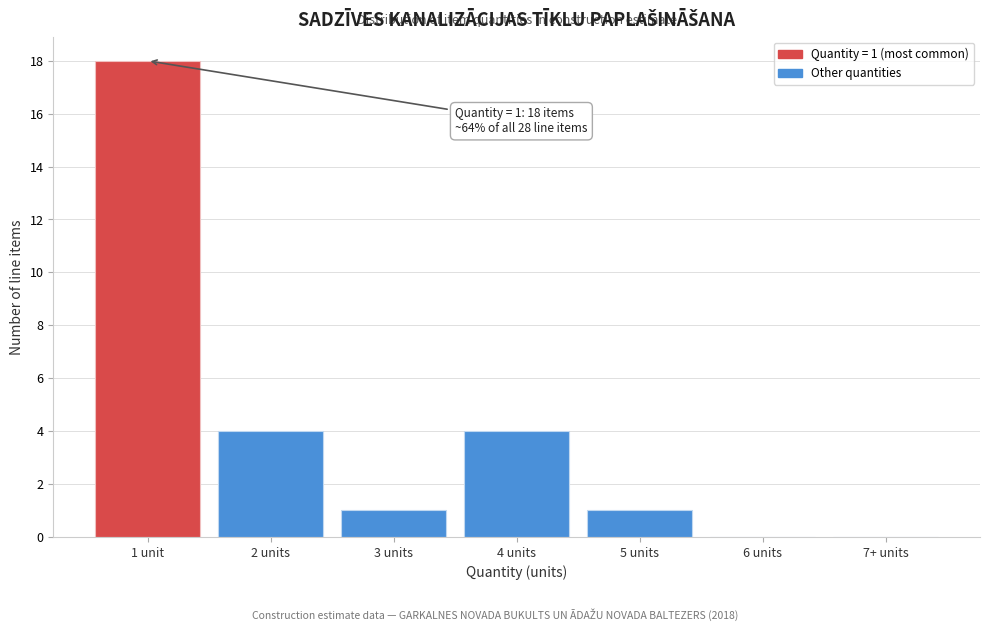

Reading left to right, list all the values displayed in this chart.

1 unit=18	2 units=4	3 units=1	4 units=4	5 units=1	6 units=0	7+ units=0